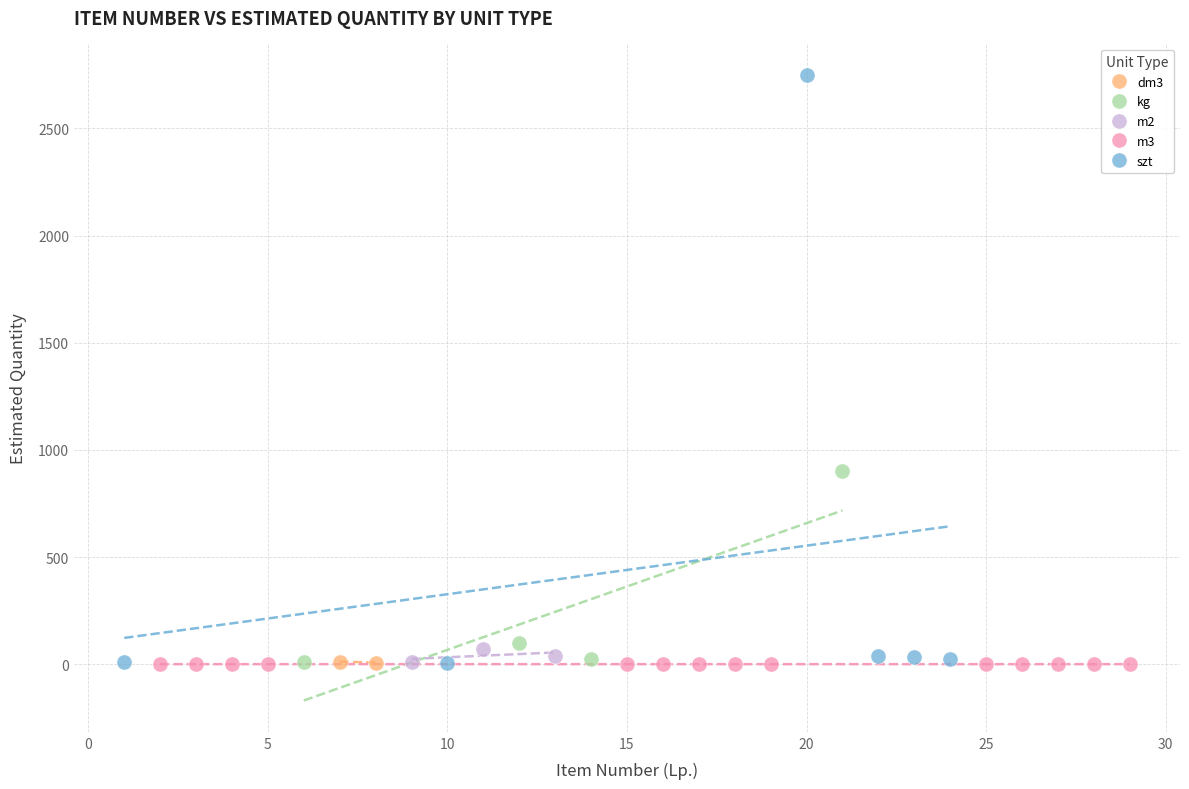

Which series has the largest Y range (max minus min)?

szt